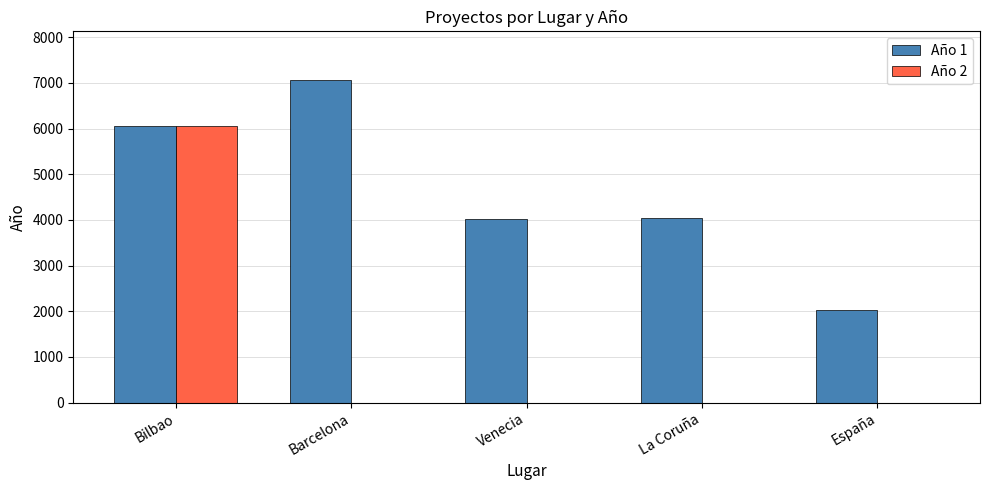

What is the average value of the Año 1 series?

4642